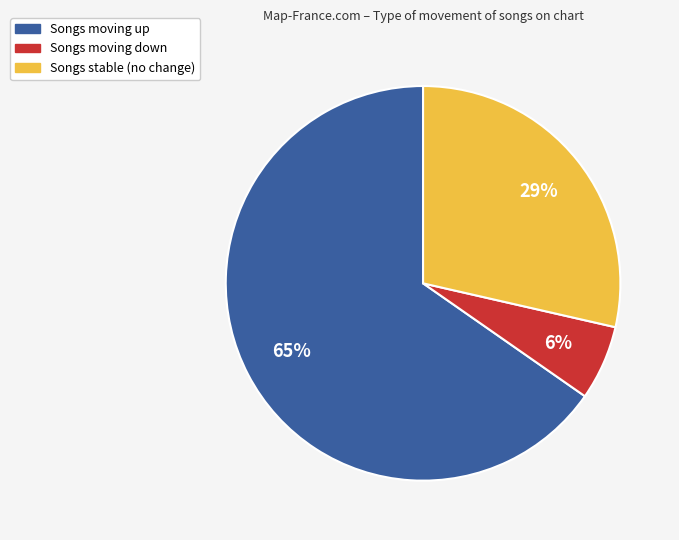

How many slices are in this pie chart?

3